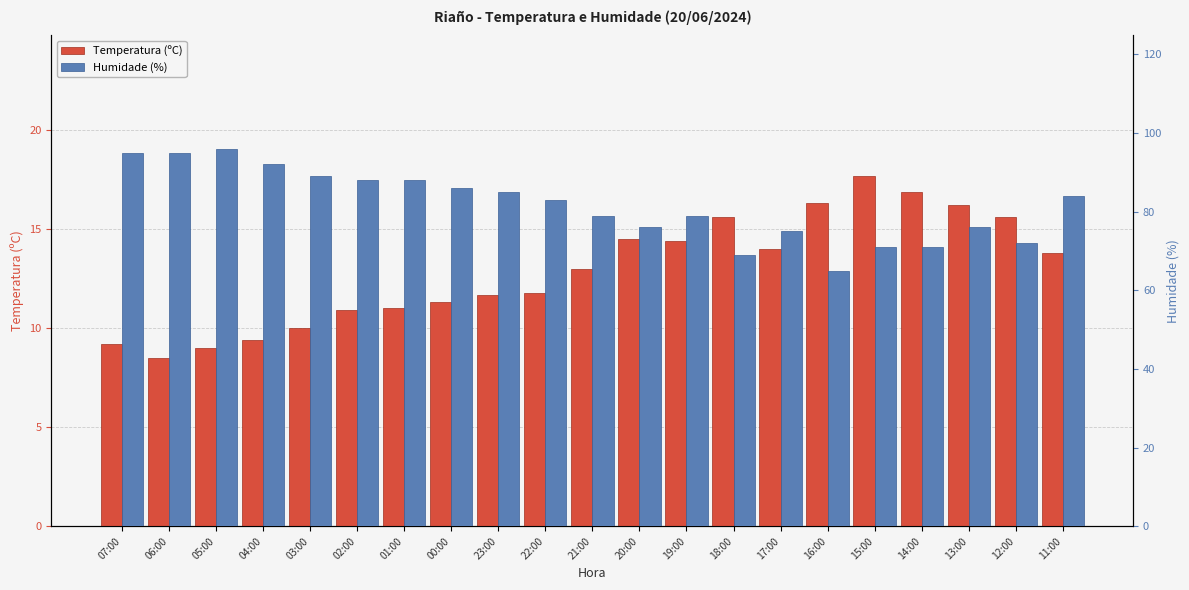

How many values in the Humidade (%) series are below 83?

10